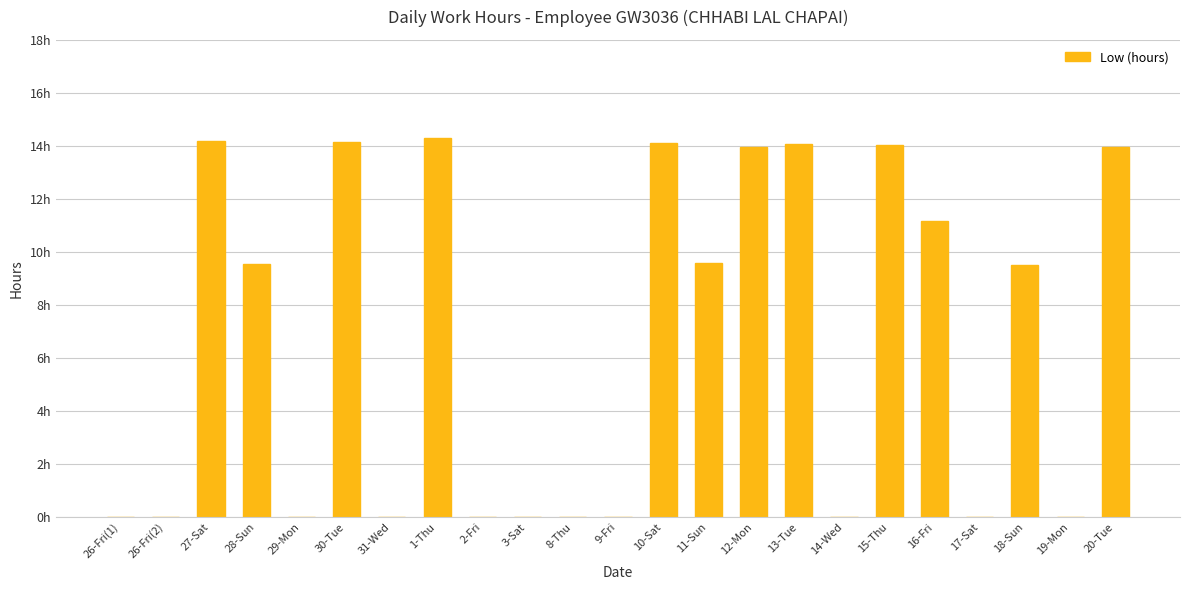

What is the sum of the values at 27-Sat and 15-Thu?

28.2